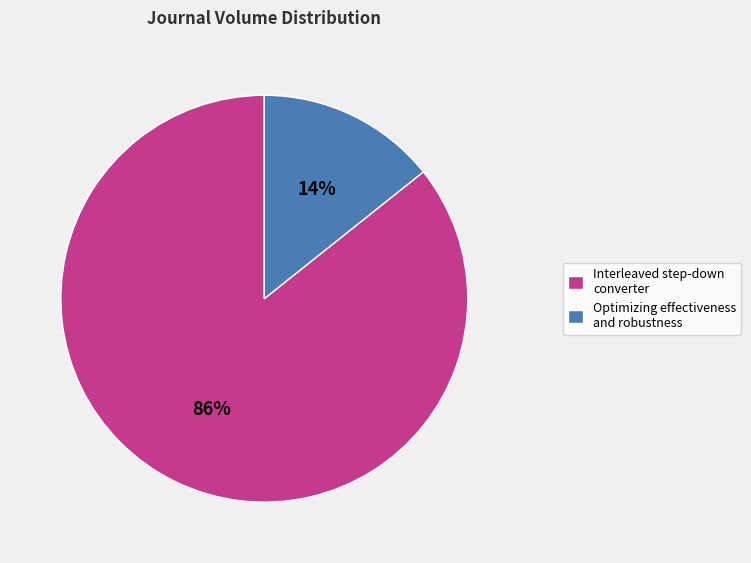

Combined, do Interleaved step-down converter and Optimizing effectiveness and robustness account for over 50%?

Yes